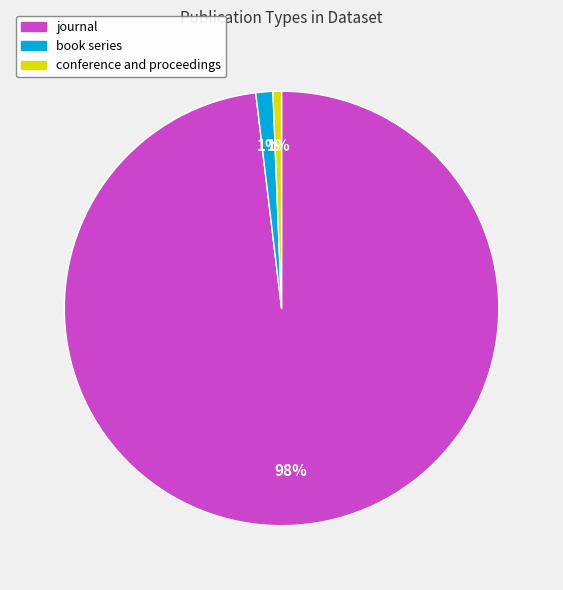

How many segments does this pie chart have?

3